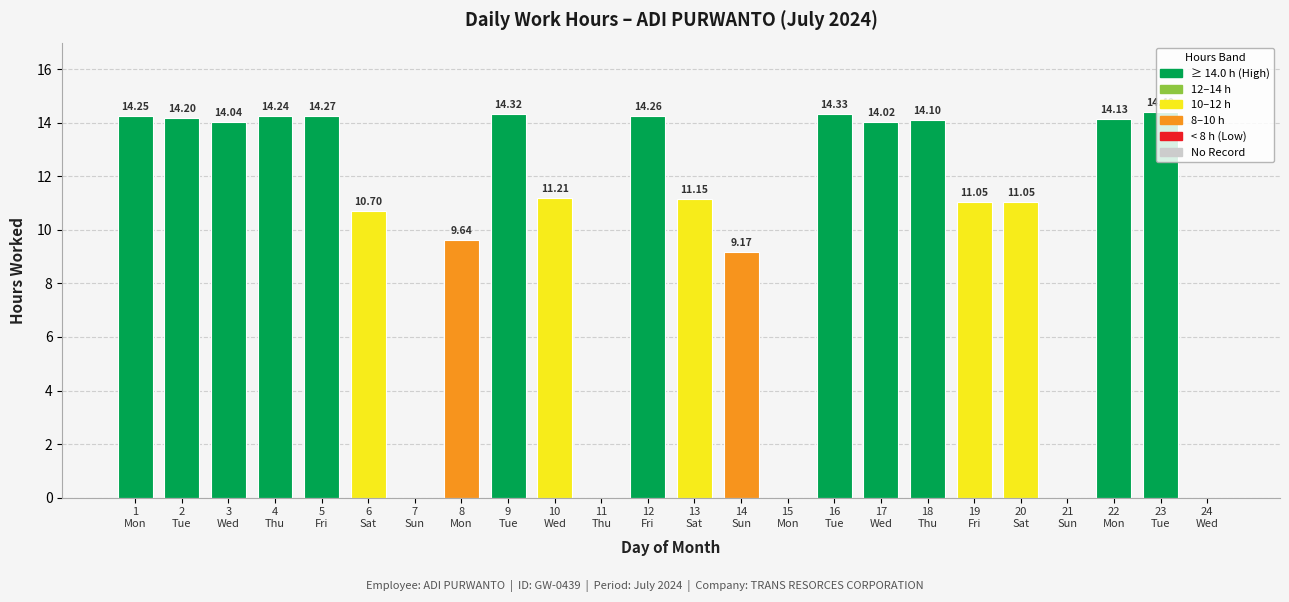

Count the number of values greater than 14.

12